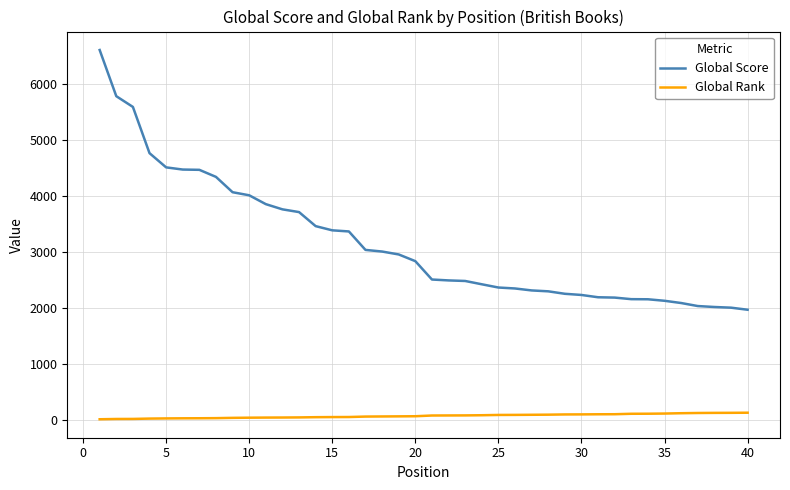

True or false: Global Score and Global Rank cross at least once.

False